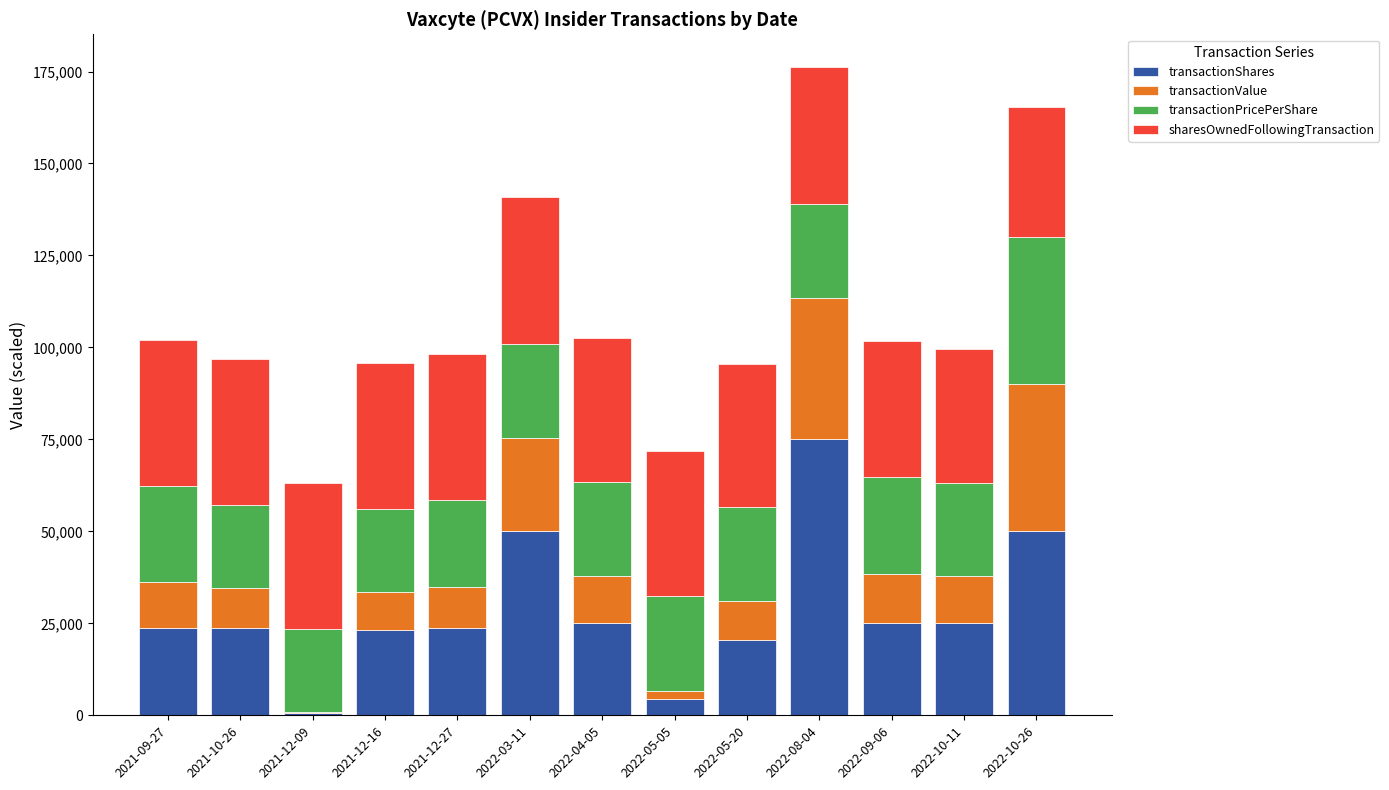

What is the total value across all series at 2021-09-27?

101986.5